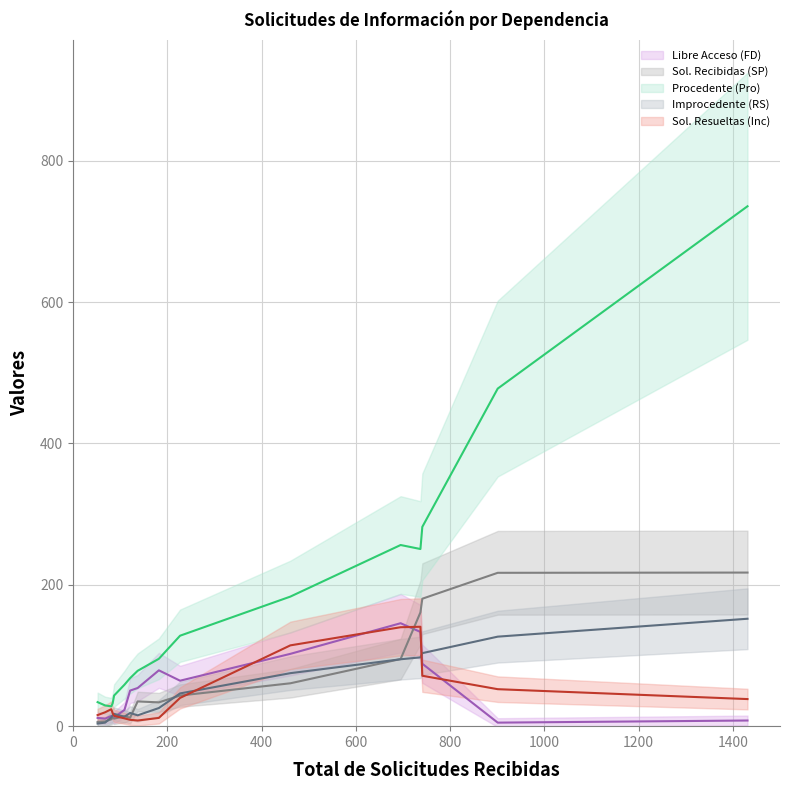

How many data points in Libre Acceso (FD) are above 21?

7